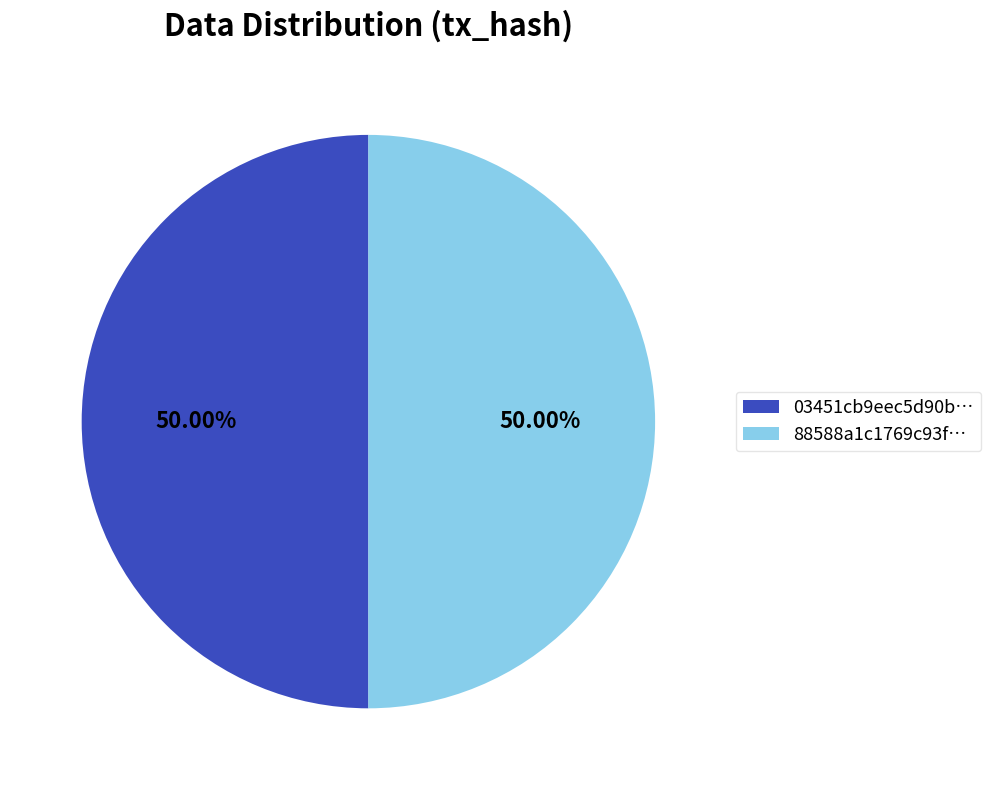

Do 88588a1c1769c93f… and 03451cb9eec5d90b… together represent more than half of the pie?

Yes